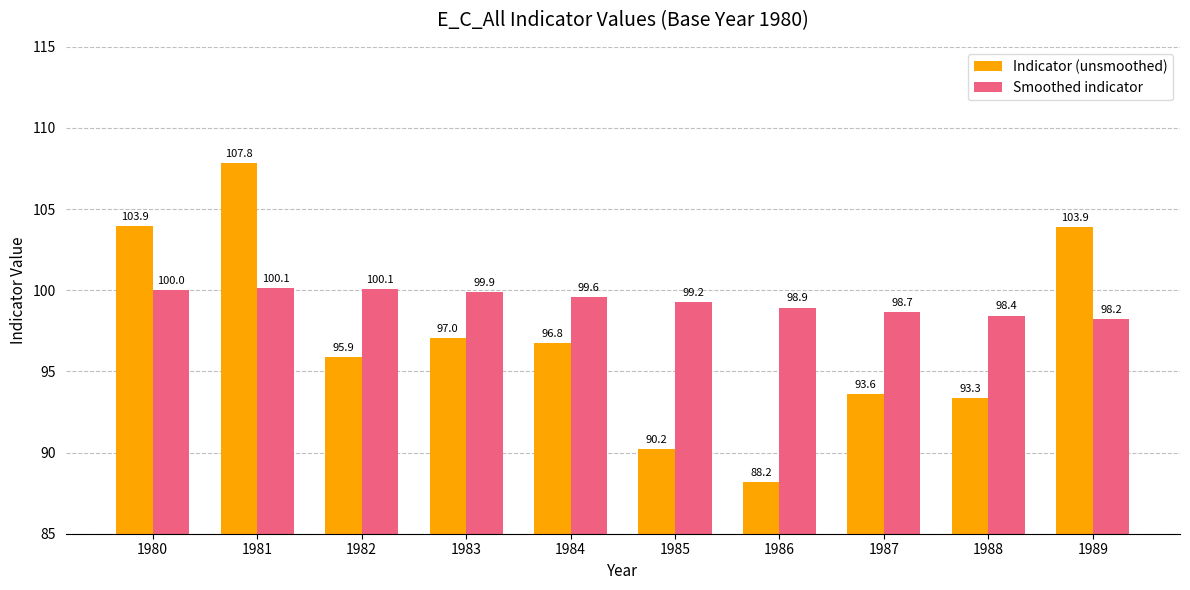

Between 1982 and 1987, which series saw the biggest shift?

Indicator (unsmoothed)